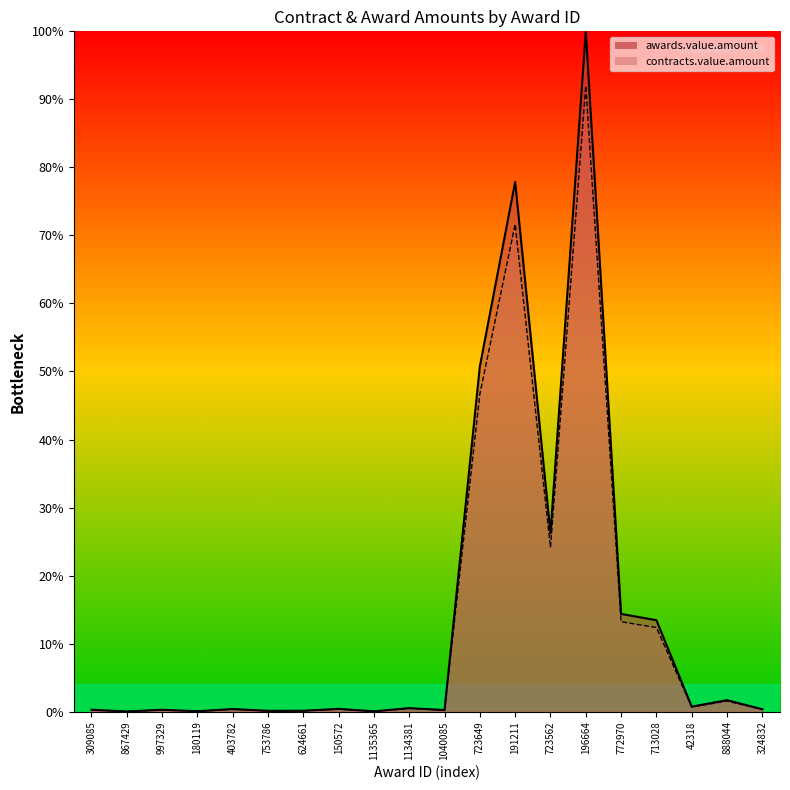

Which series has the largest range (max minus min)?

awards.value.amount